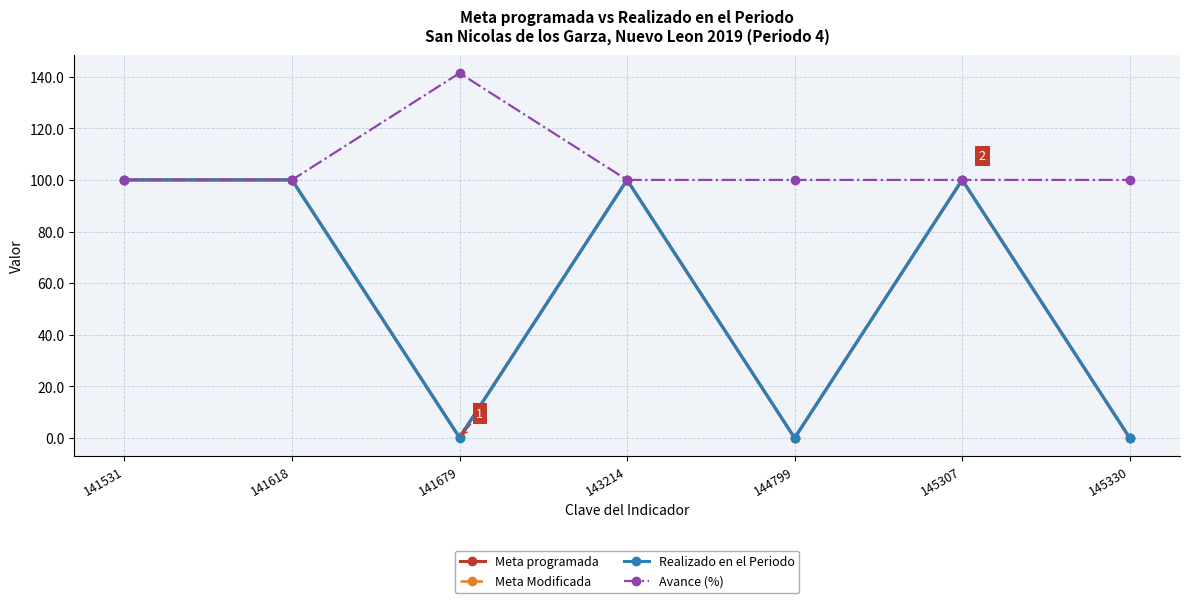

Is this an area chart (filled region under the line)?

No